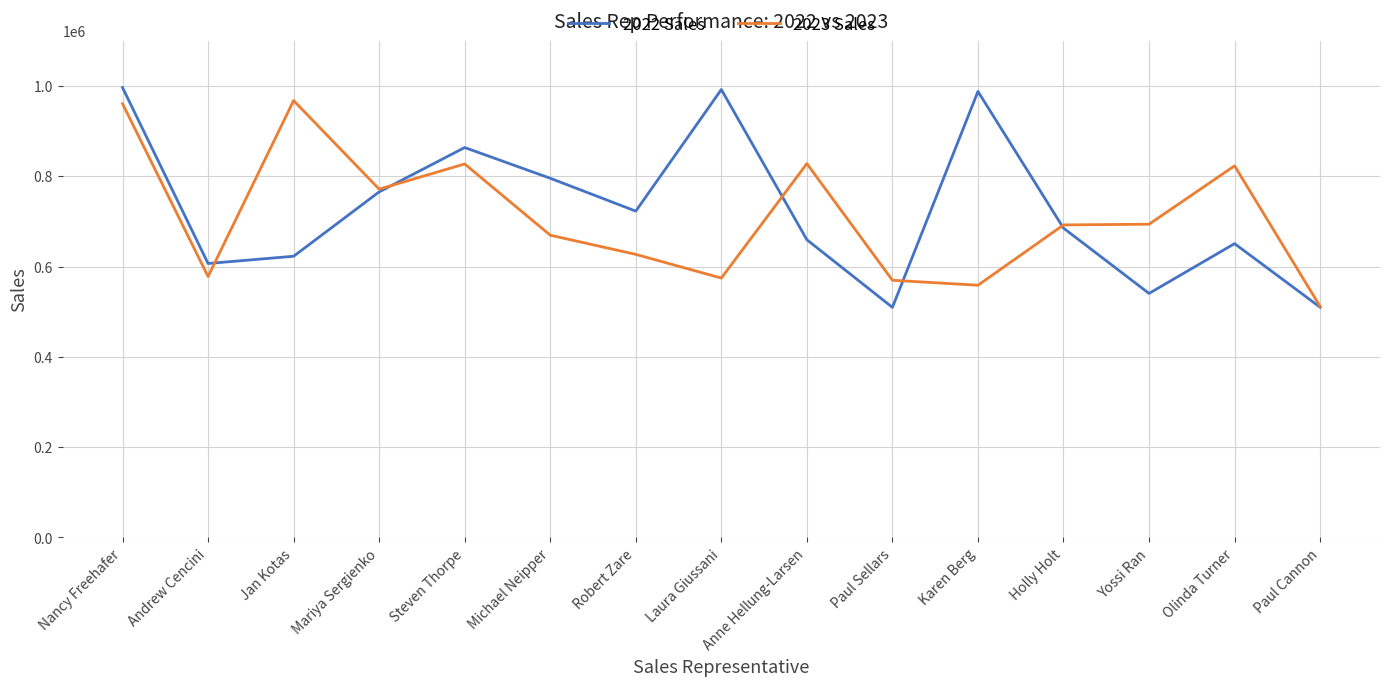

What is the sum of all 2022 Sales values?

10908032